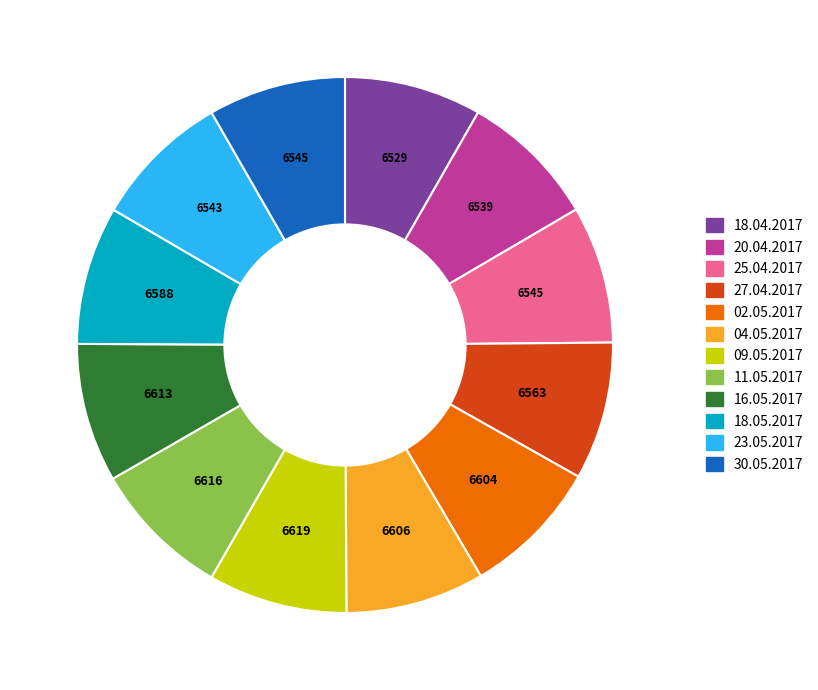

Do 02.05.2017 and 18.05.2017 together represent more than half of the pie?

No